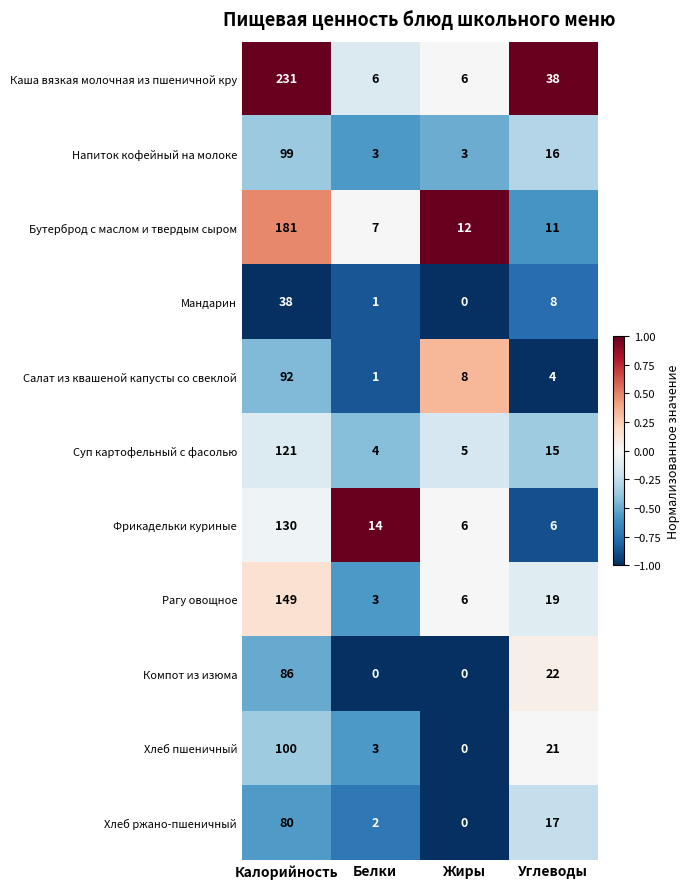

True or false: Хлеб ржано-пшеничный has a value of 0 at Жиры.

True